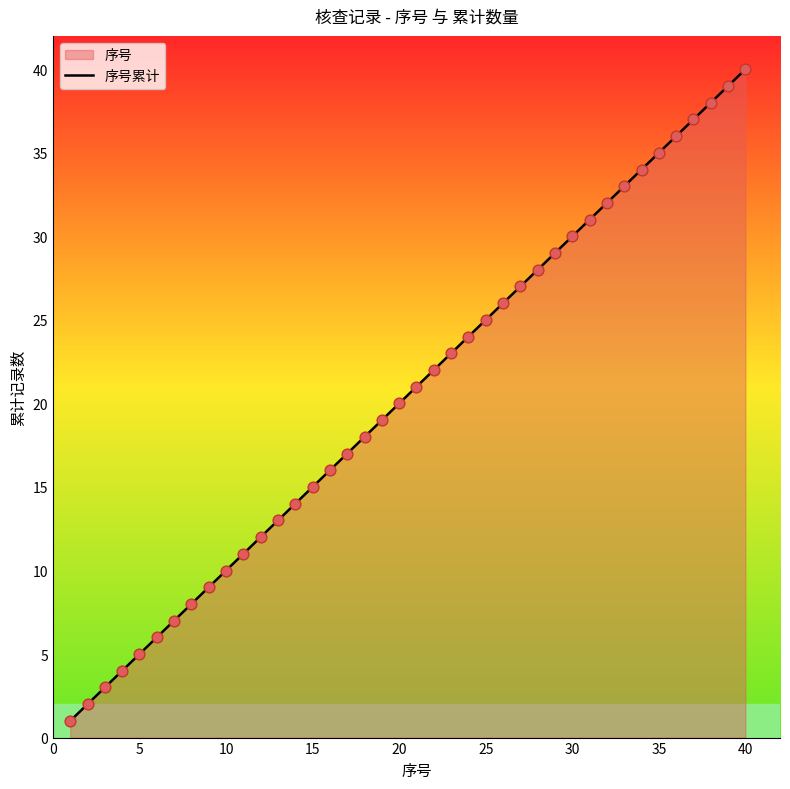

Approximately how many times larger is the value at 30 compared to 15?

2.0